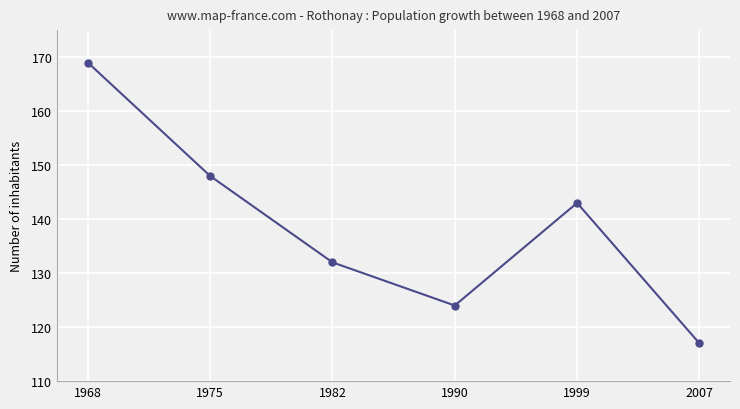

At which label is the value closest to 143?

1999